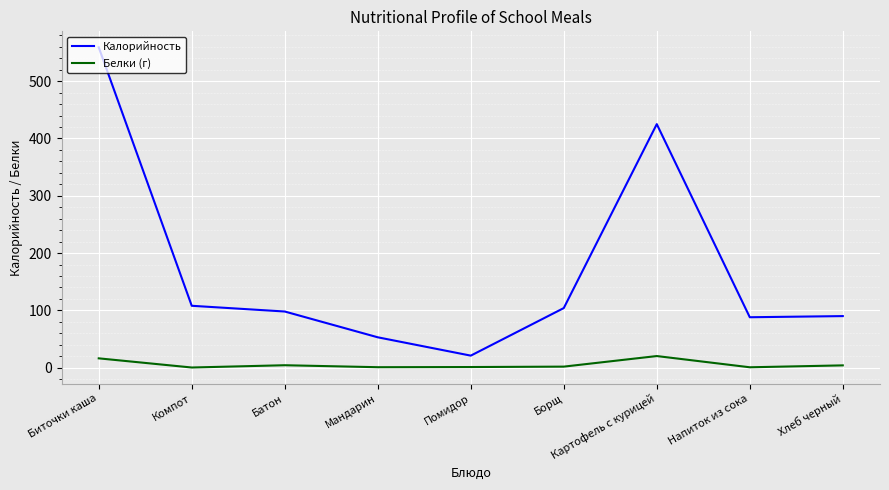

What is the difference between the maximum and minimum values in the Калорийность series?

538.0